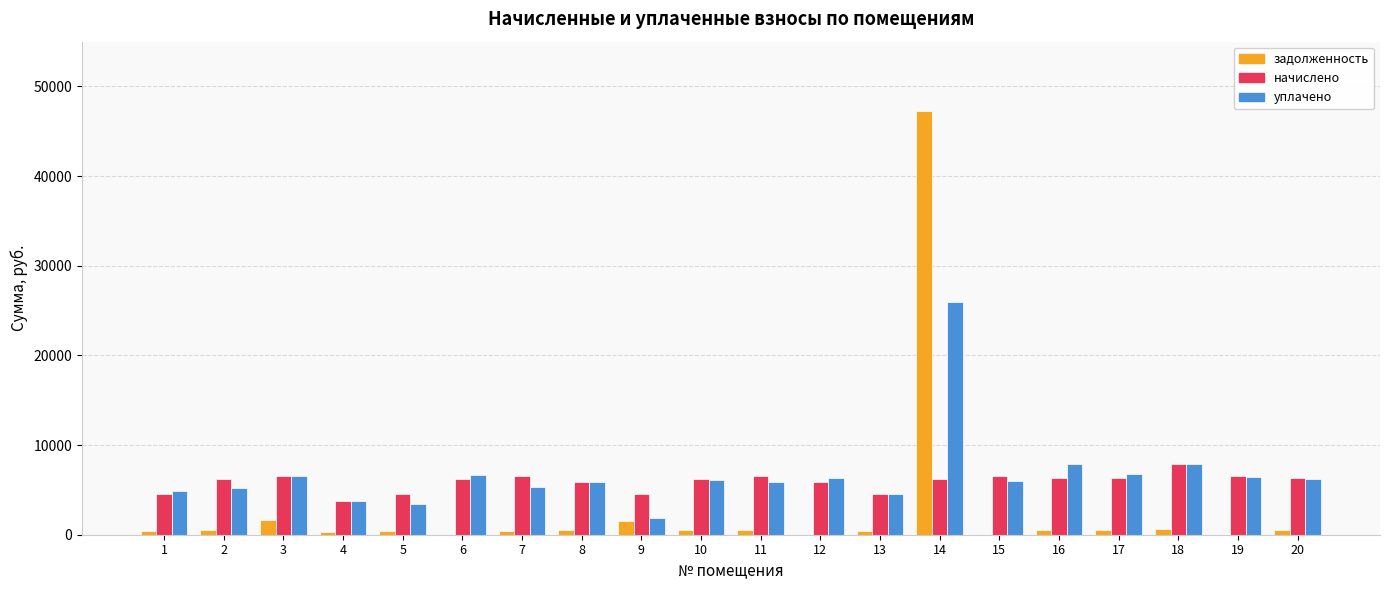

Is the value of задолженность at 13 greater than the value of уплачено at 13?

No